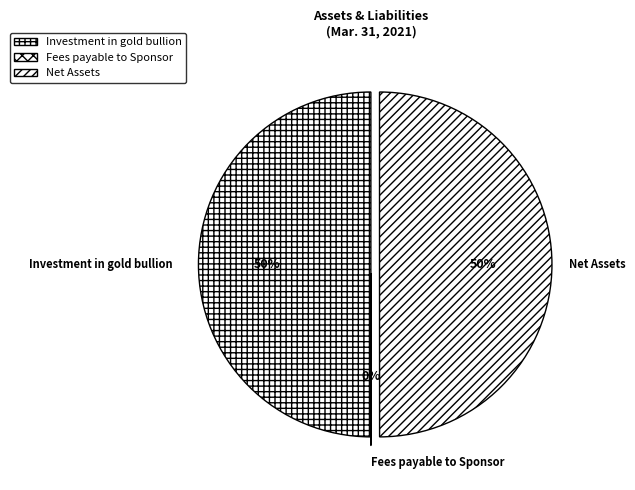

Combined, do Investment in gold bullion and Net Assets account for over 50%?

Yes